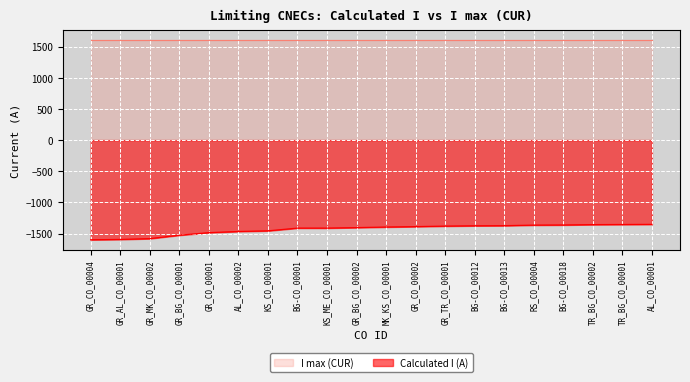

What is the smallest value displayed?

-1600